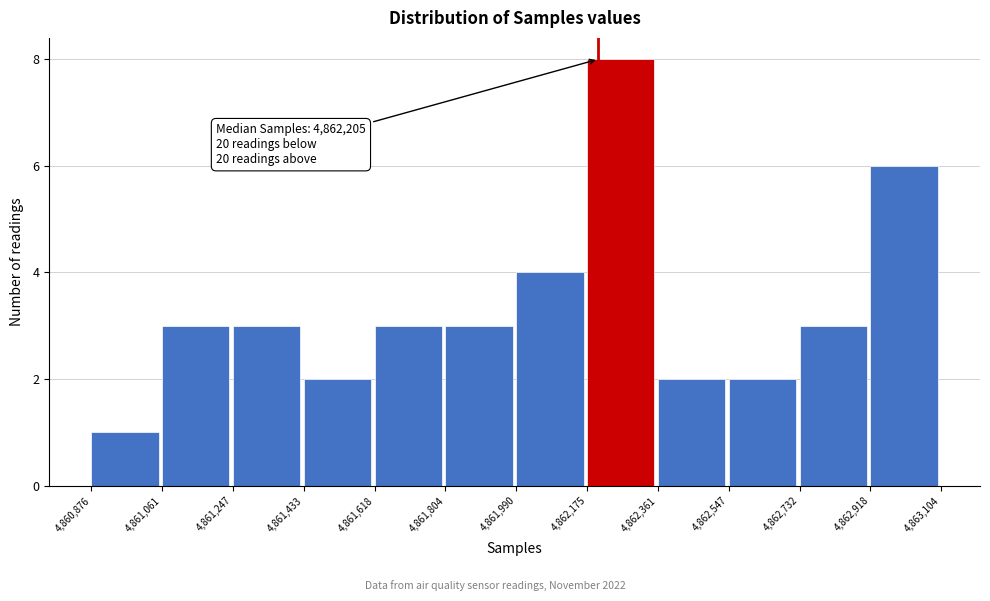

Which range on the x-axis has the tallest bar?

4,862,175 to 4,862,361